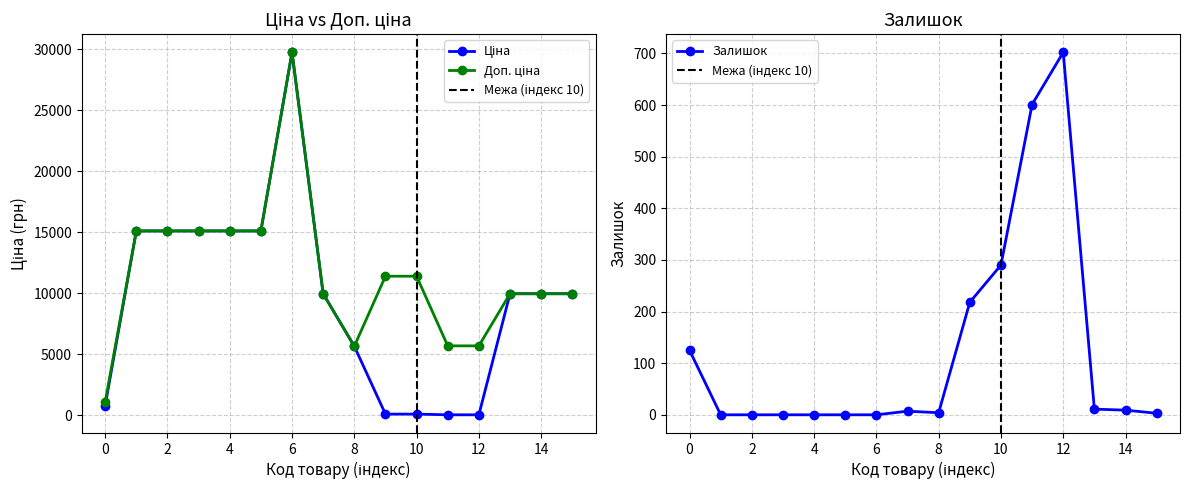

What is the maximum value for Залишок?

702